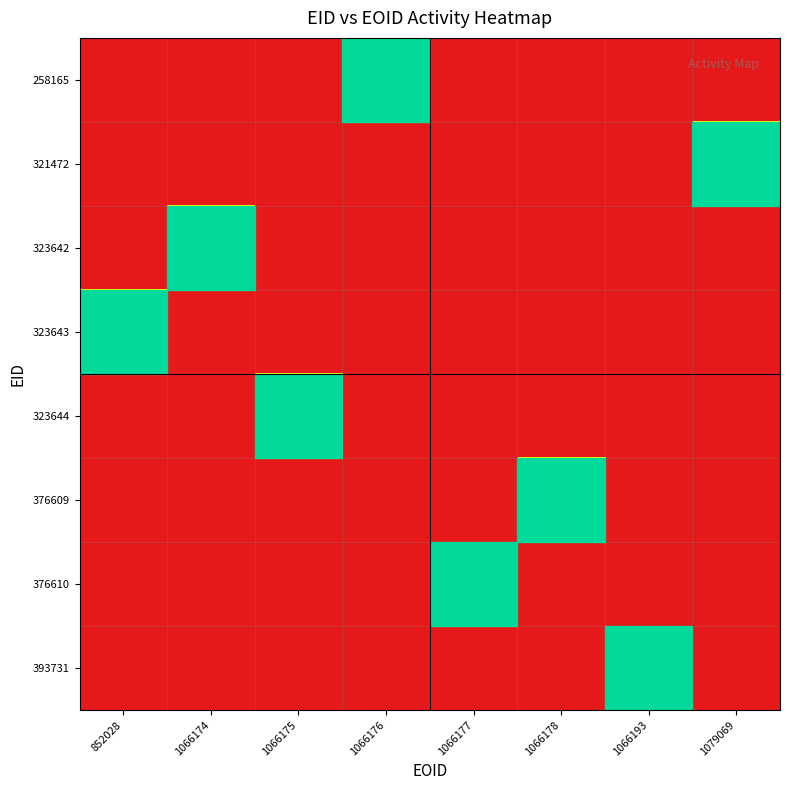

How many values in 323642 are above zero?

1